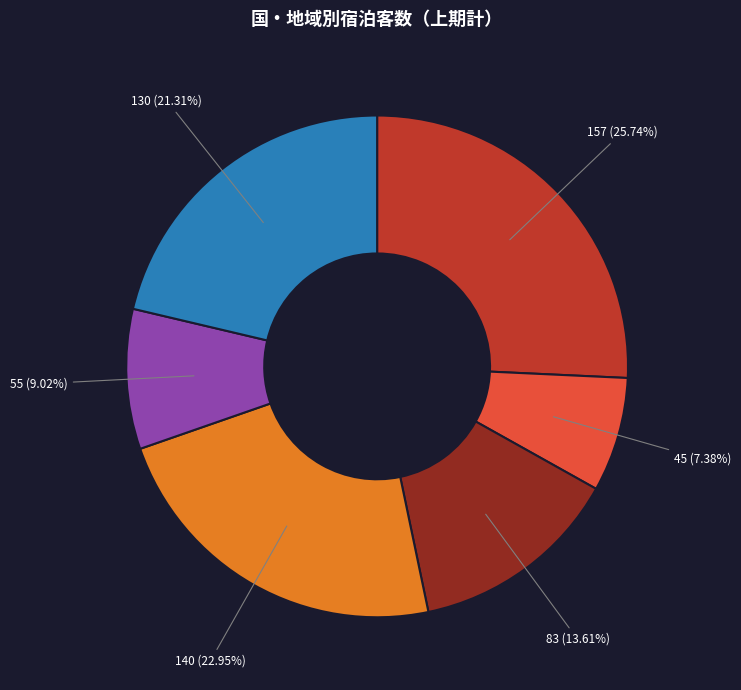

Is there a majority slice in this chart?

No